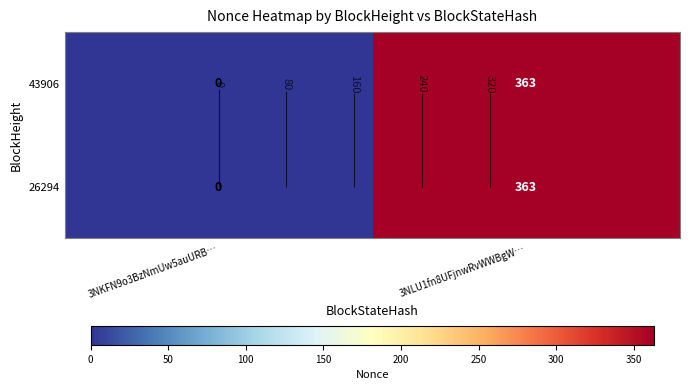

Count the 43906 values in the range 0 to 363.

2